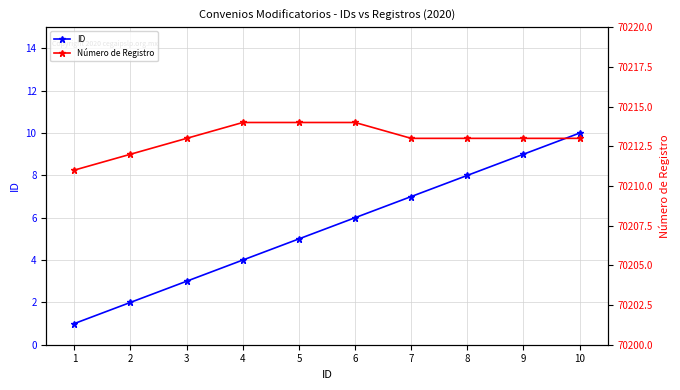

What is the value of the ID point at the 5th from the left?

5